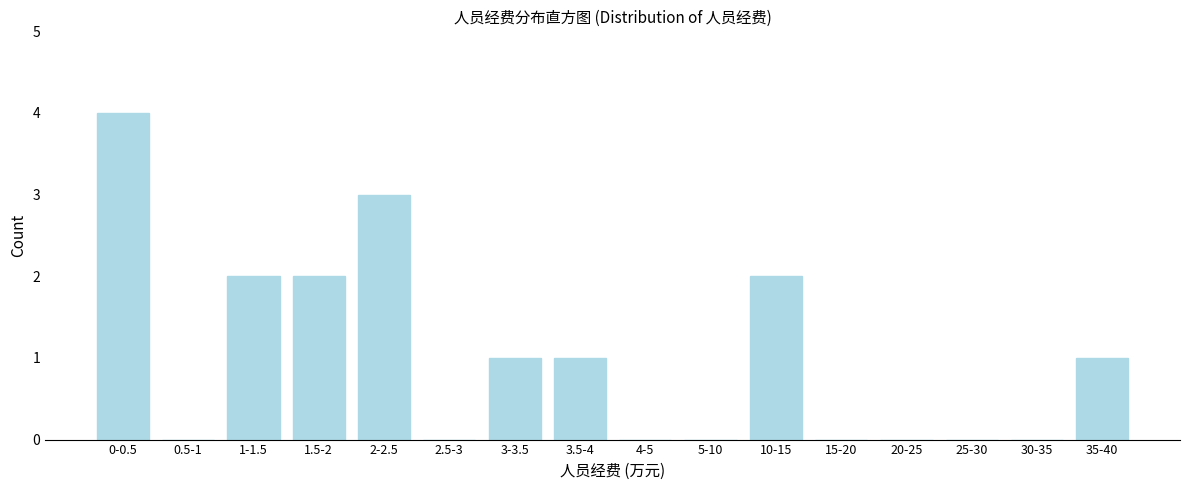

Reading left to right, list all the values displayed in this chart.

0-0.5=4	0.5-1=0	1-1.5=2	1.5-2=2	2-2.5=3	2.5-3=0	3-3.5=1	3.5-4=1	4-5=0	5-10=0	10-15=2	15-20=0	20-25=0	25-30=0	30-35=0	35-40=1